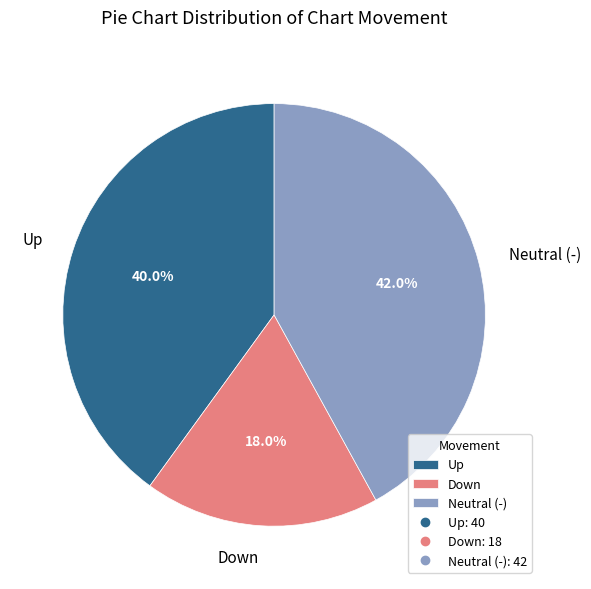

Which has a higher value, Down or Neutral (-)?

Neutral (-)